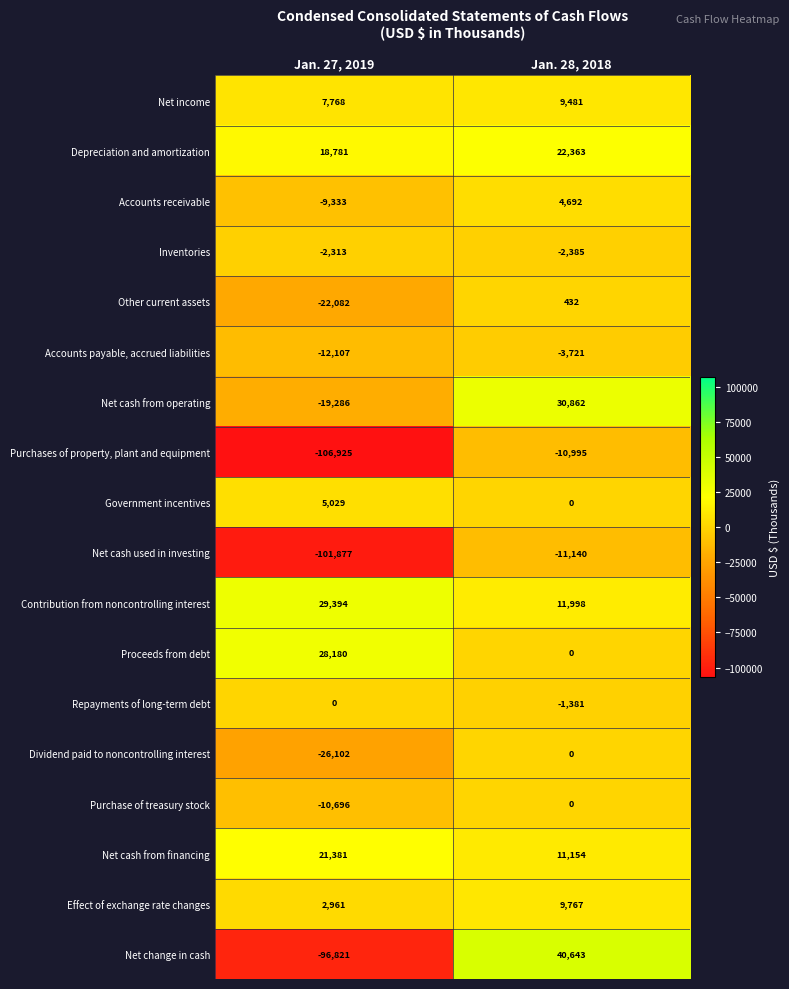

Between Jan. 27, 2019 and Jan. 28, 2018, which series saw the biggest shift?

Net change in cash